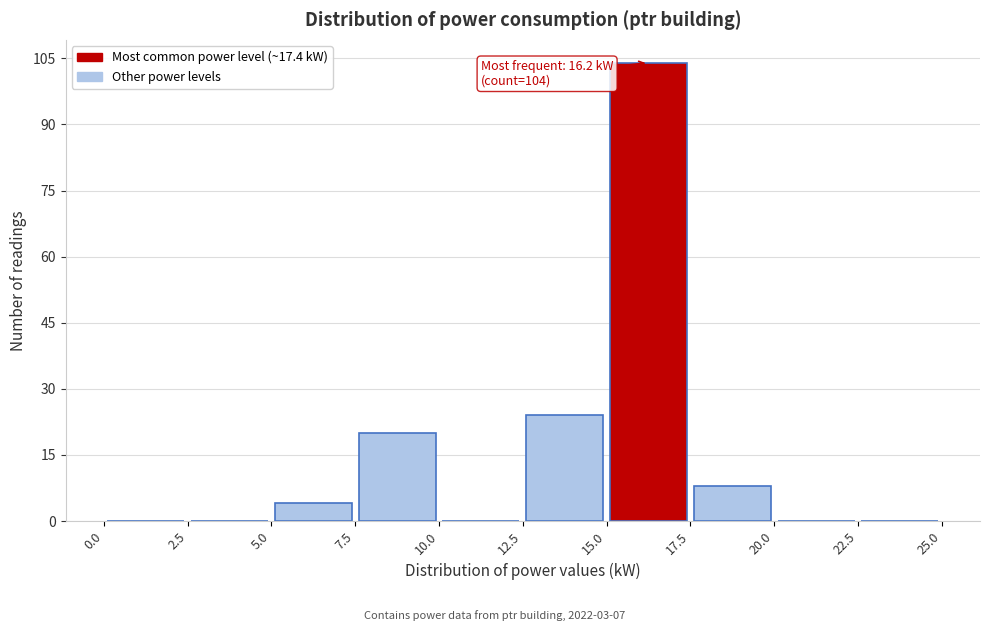

Which range on the x-axis has the tallest bar?

15.0 to 17.5